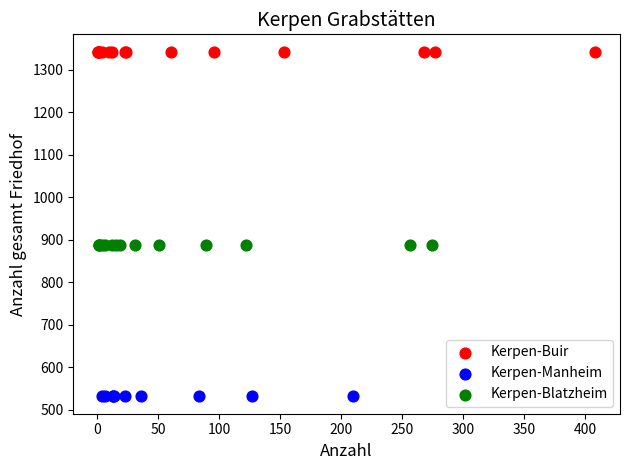

Which series contains the highest Y value?

Kerpen-Buir